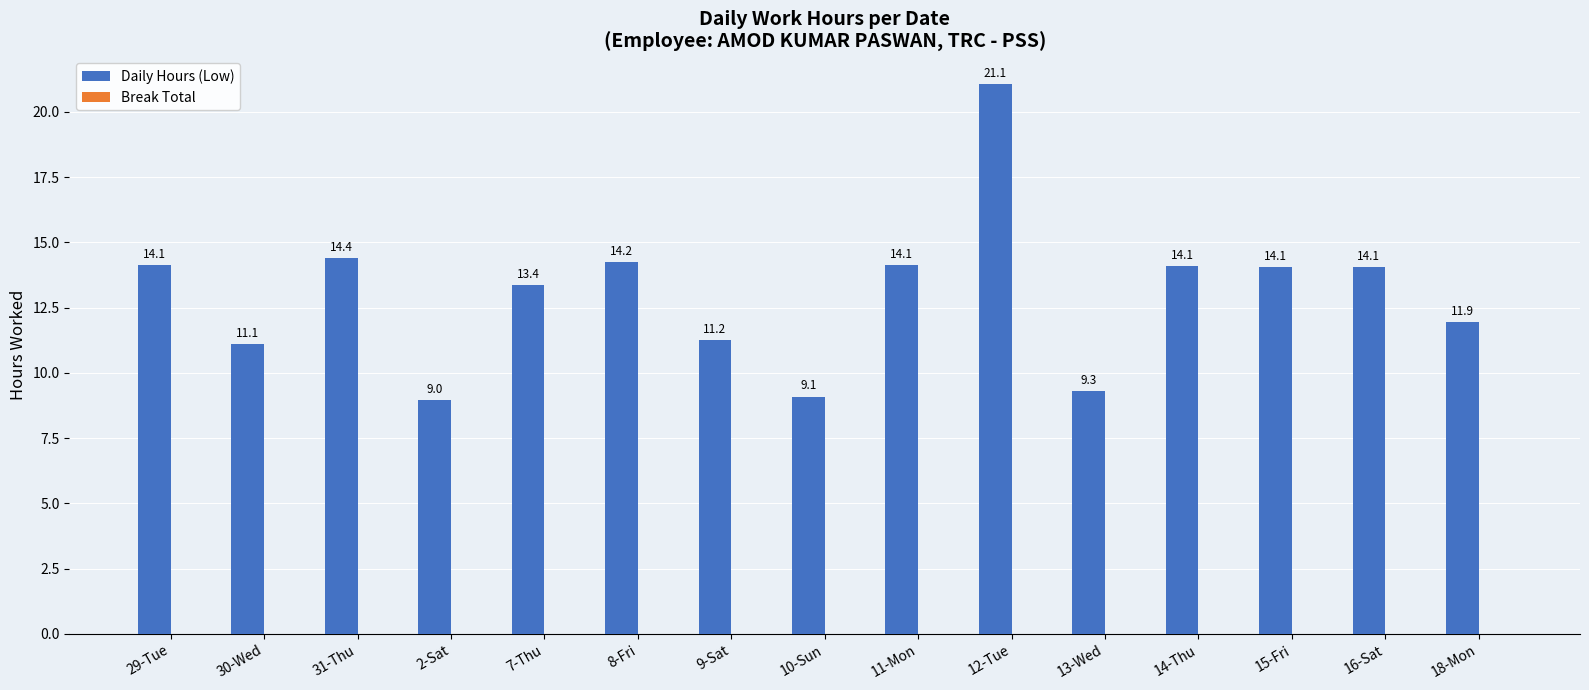

What is the sum of the values at 13-Wed and 18-Mon?

21.2